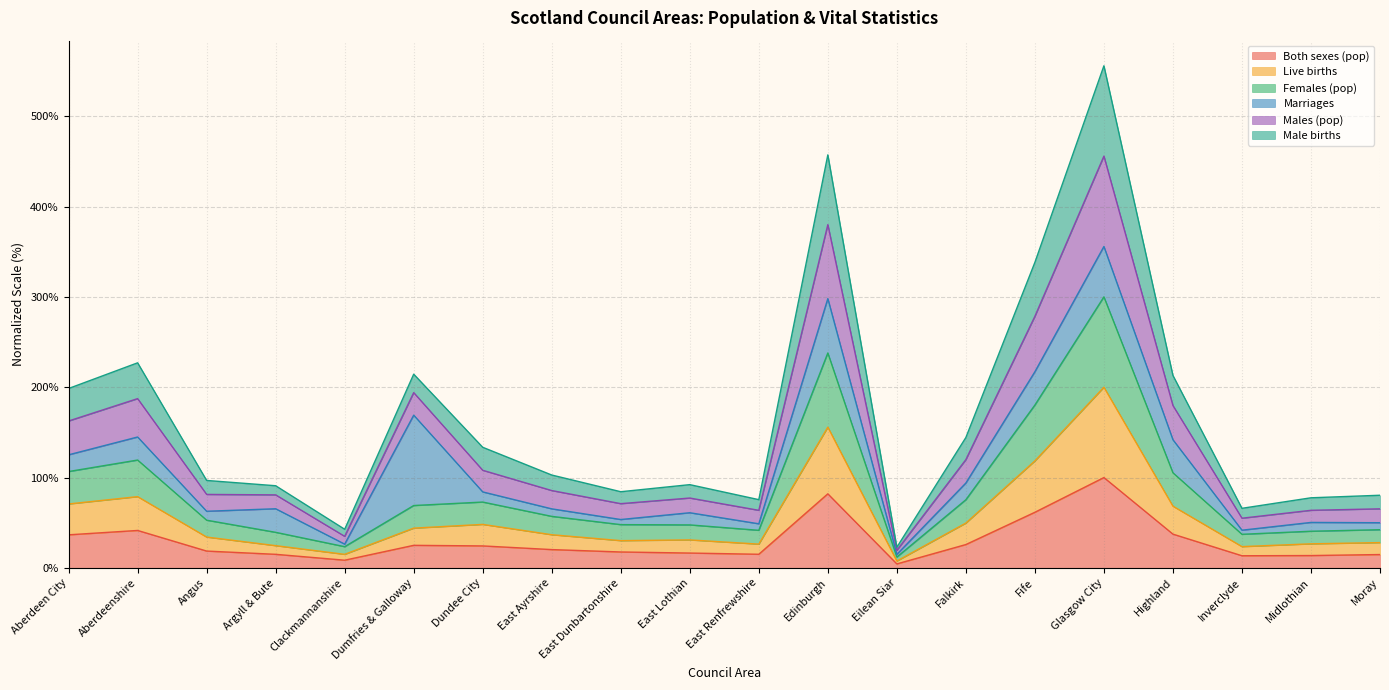

The value of Females (pop) at Inverclyde is 55.7. True or false?

False